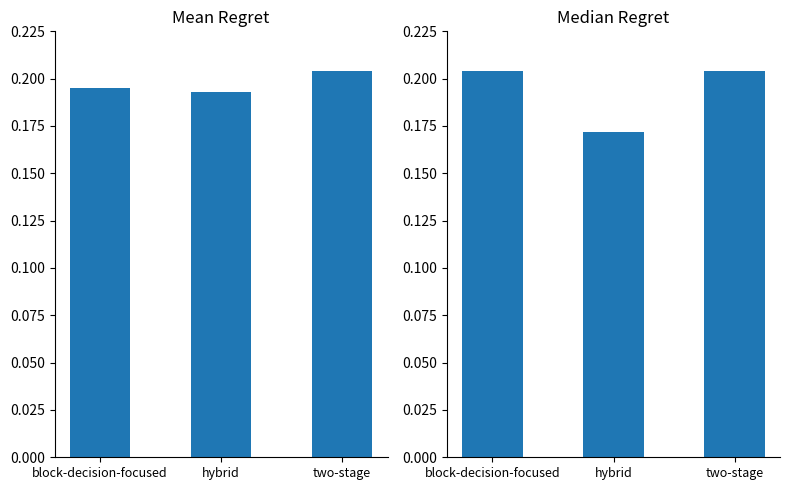

Is the value of Base Min at block-decision-focused greater than the value of Min at hybrid?

Yes